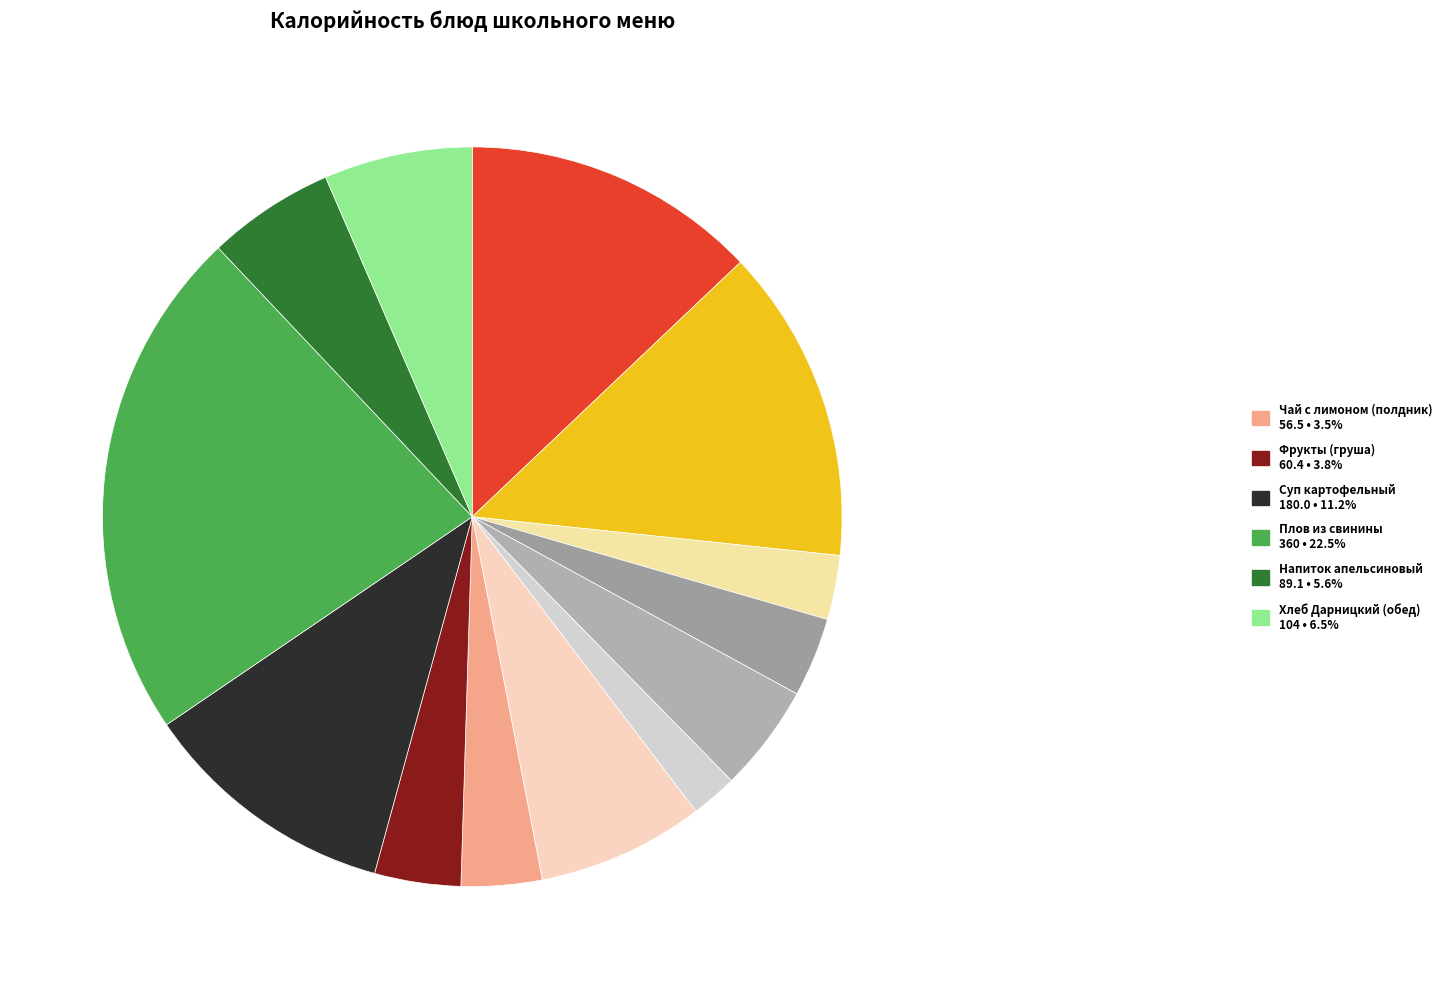

How many segments does this pie chart have?

13